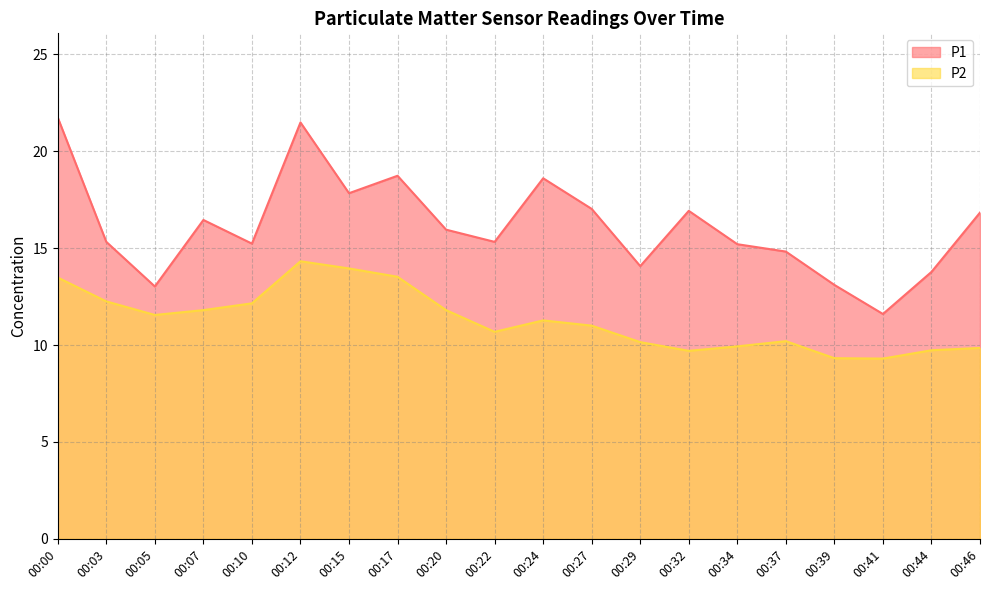

What is the difference between the P2 values at 00:46 and 00:05?

1.7